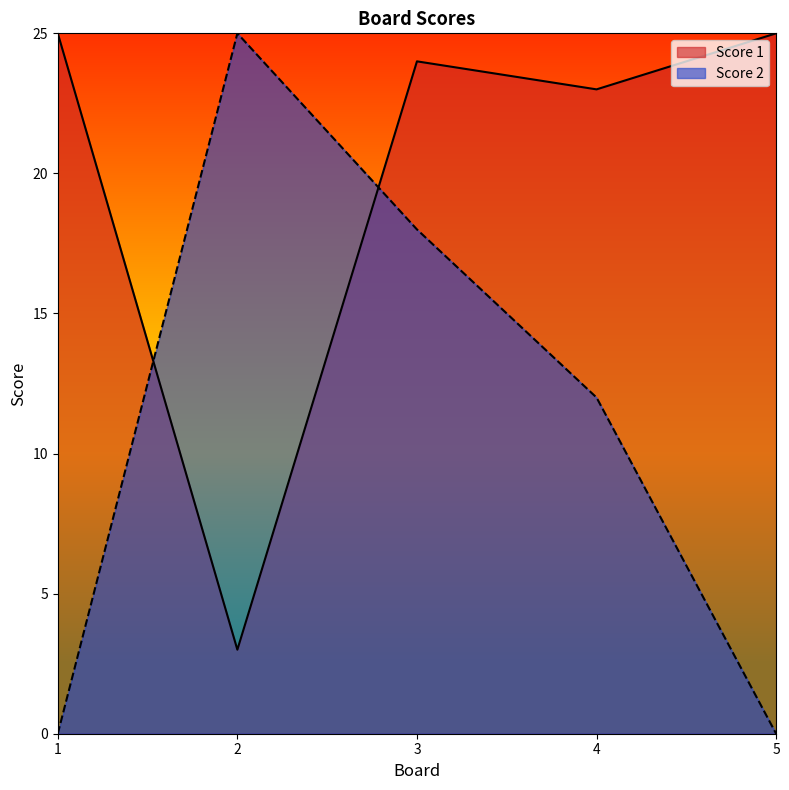

Which series has the widest spread of values?

Score 2